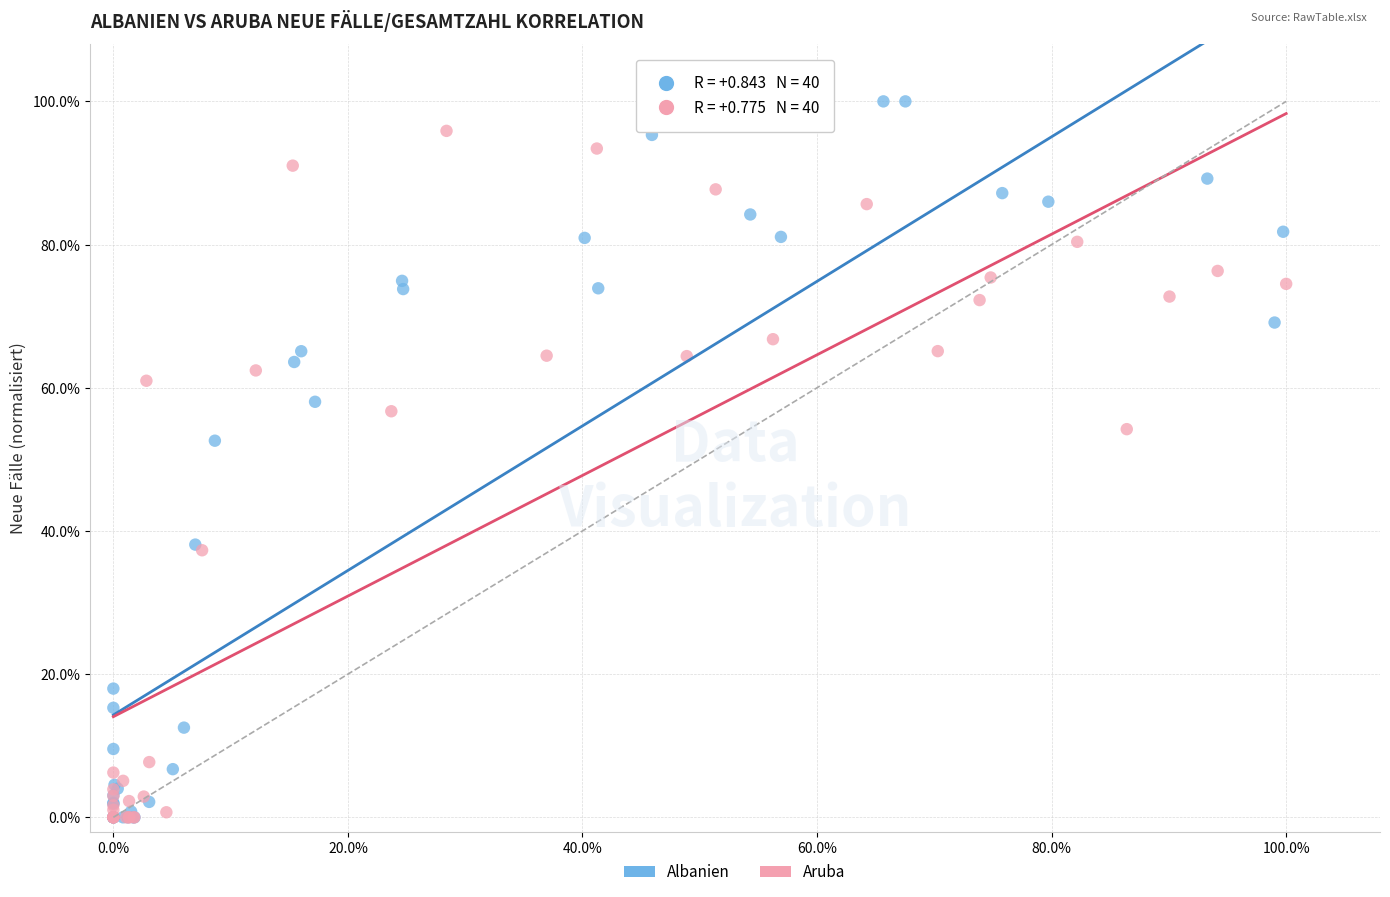

Which series reaches the maximum Y coordinate?

Albanien